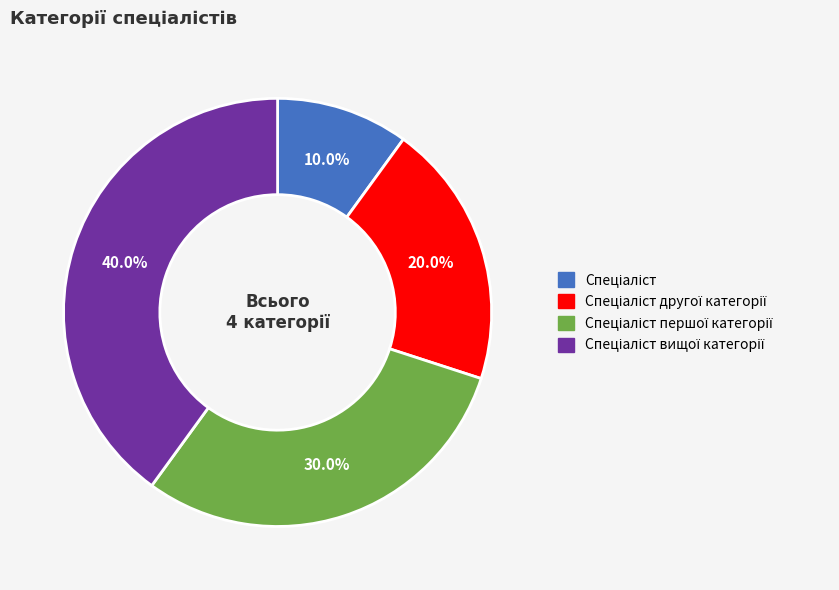

Does any single category account for the majority?

No